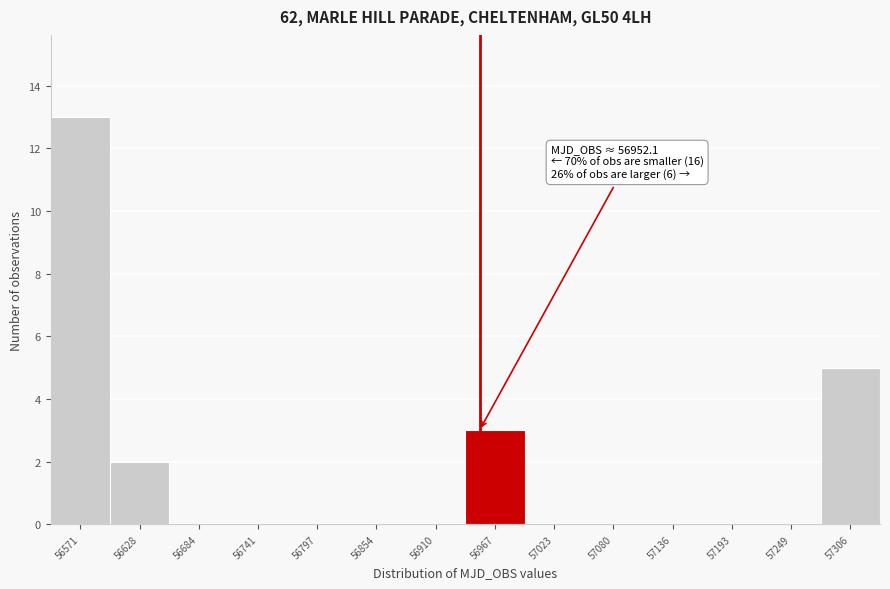

Which range on the x-axis has the tallest bar?

56540 to 56600